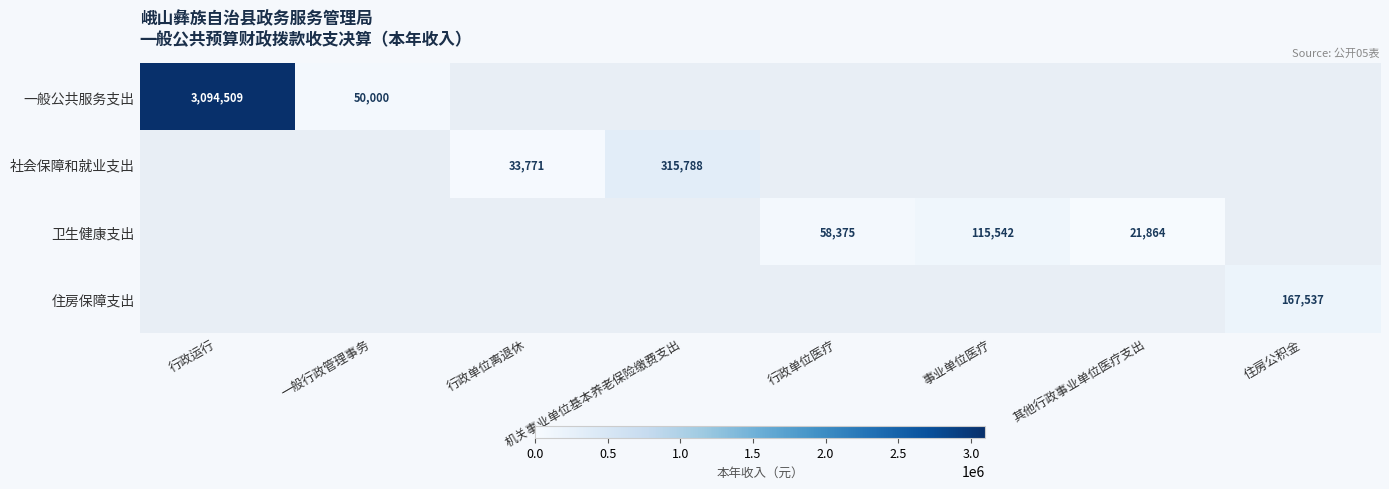

Rank the series by their average value, from highest to lowest.

一般公共服务支出, 社会保障和就业支出, 卫生健康支出, 住房保障支出